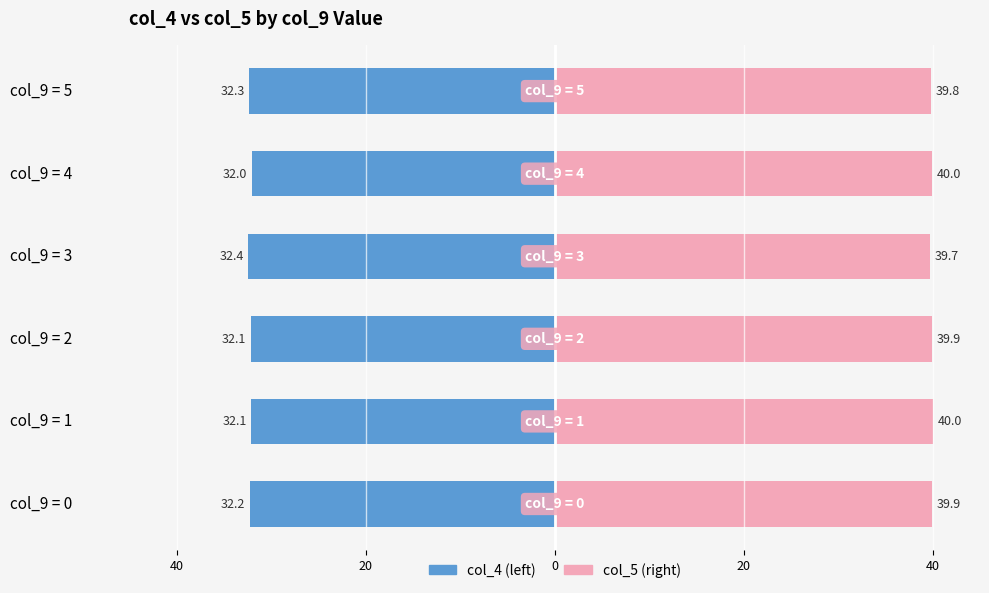

Does the chart contain stacked bars?

No